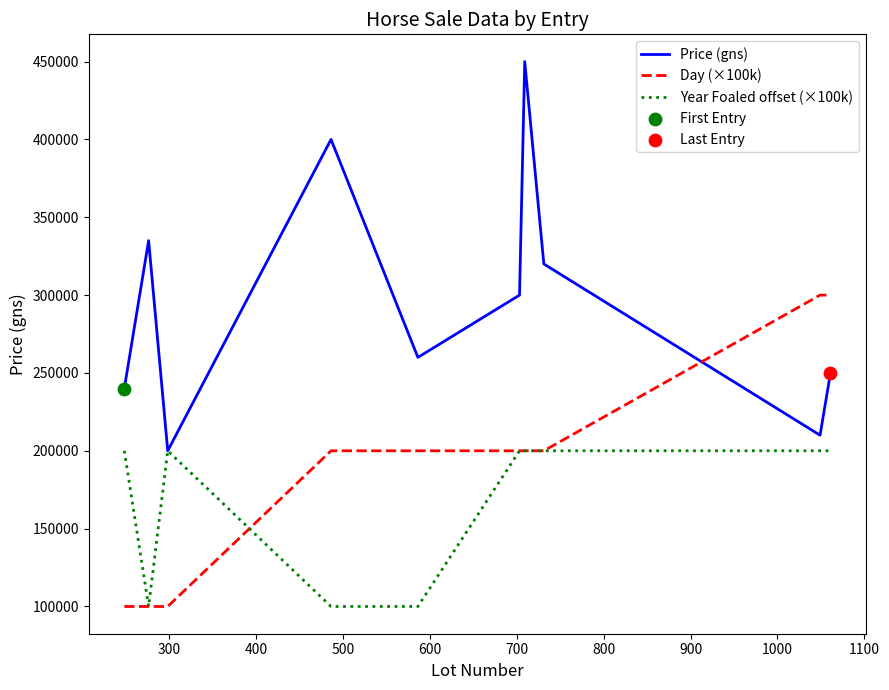

Which series has the largest range (max minus min)?

Price (gns)